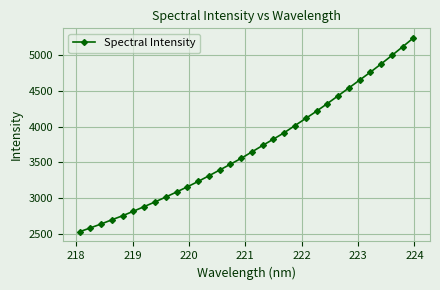

Is this an area chart (filled region under the line)?

No